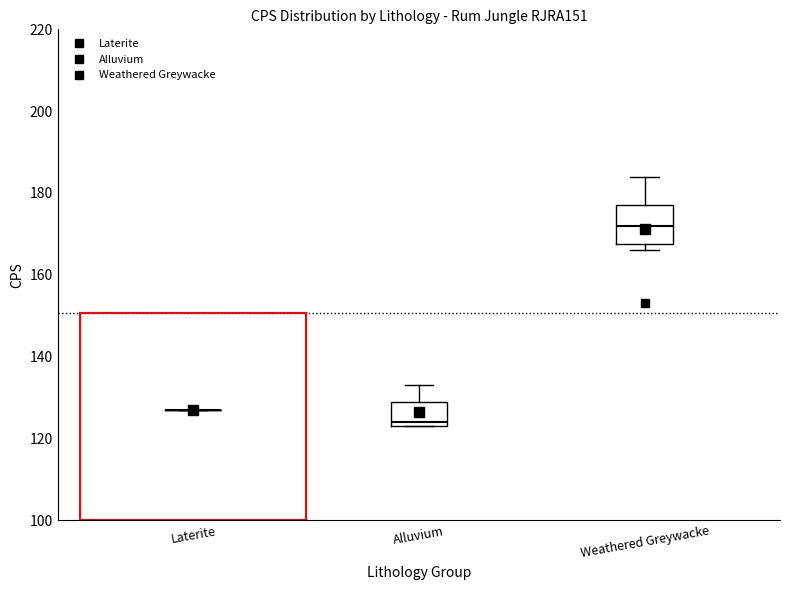

Reading left to right, transcribe this box plot: for each box, give where its median line is, the range the box spans, and where its two whiskers end, as read against the y-axis. The values are not printed on the chart, so give them approximately, as read against the axis.

Laterite: box collapsed to a line at 128, whiskers 128 to 128
Alluvium: median 124 (just above the box's lower edge), box 124 to 130, whiskers 124 to 134
Weathered Greywacke: median 172, box 168 to 178, whiskers 166 to 184